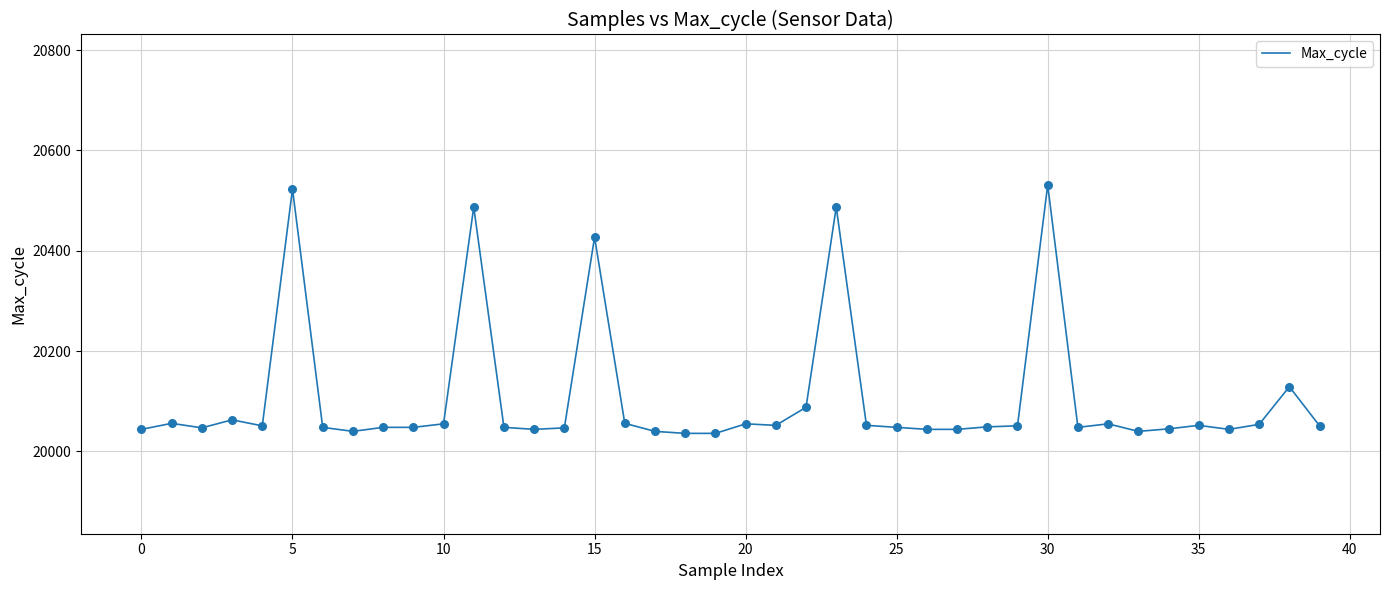

What is the difference between the maximum and minimum values?

495